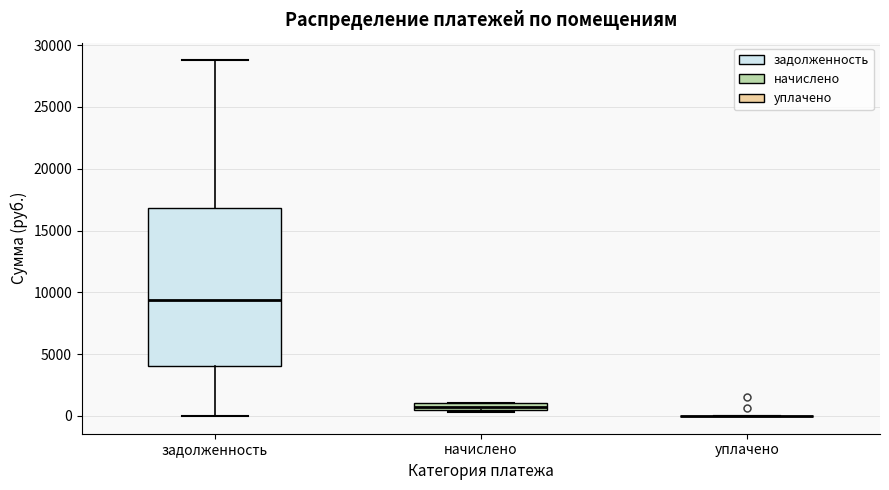

Which box is the tallest, from its lower edge to its upper edge?

задолженность